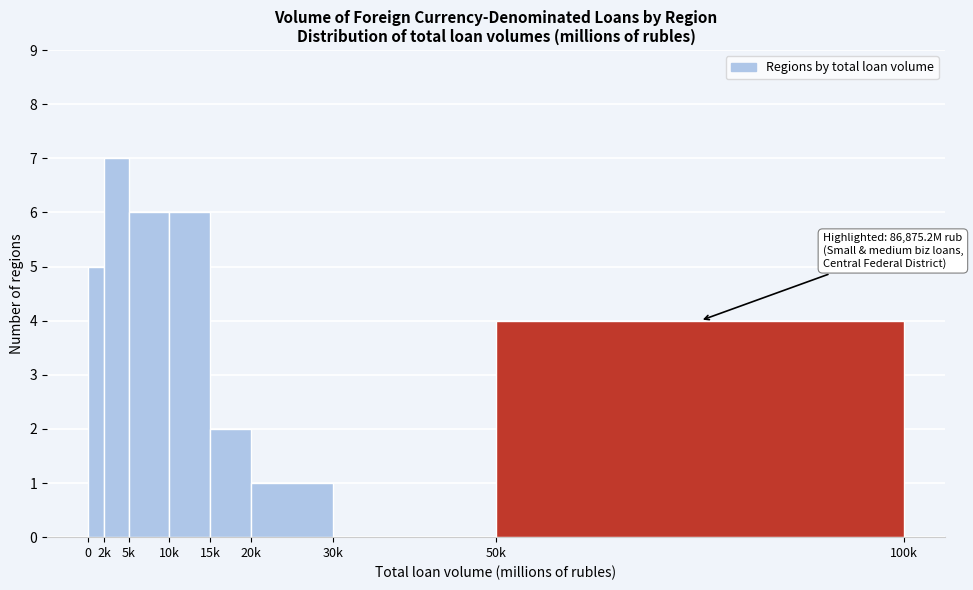

Reading left to right, list all the values displayed in this chart.

0=5	2k=7	5k=6	10k=6	15k=2	20k=1	30k=0	50k=4